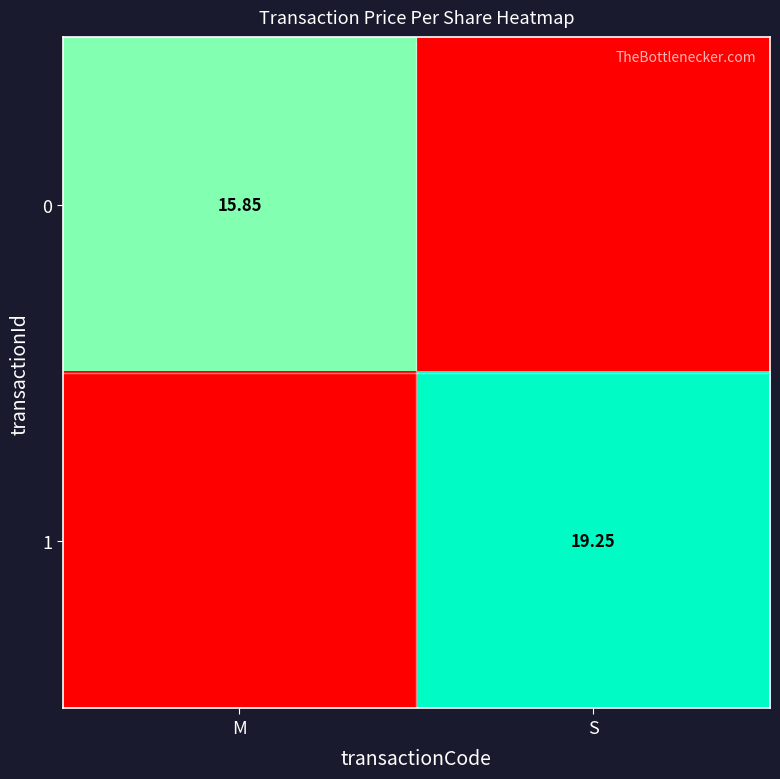

Between M and S, which series saw the biggest shift?

1